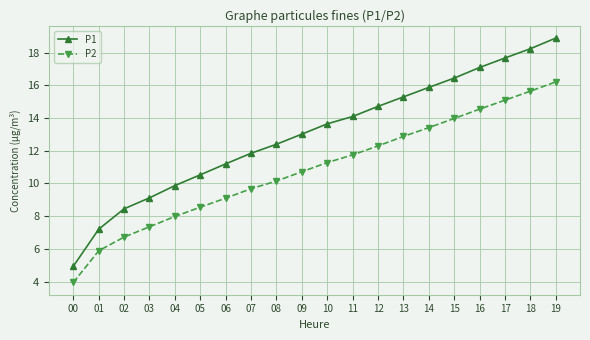

Is this an area chart (filled region under the line)?

No